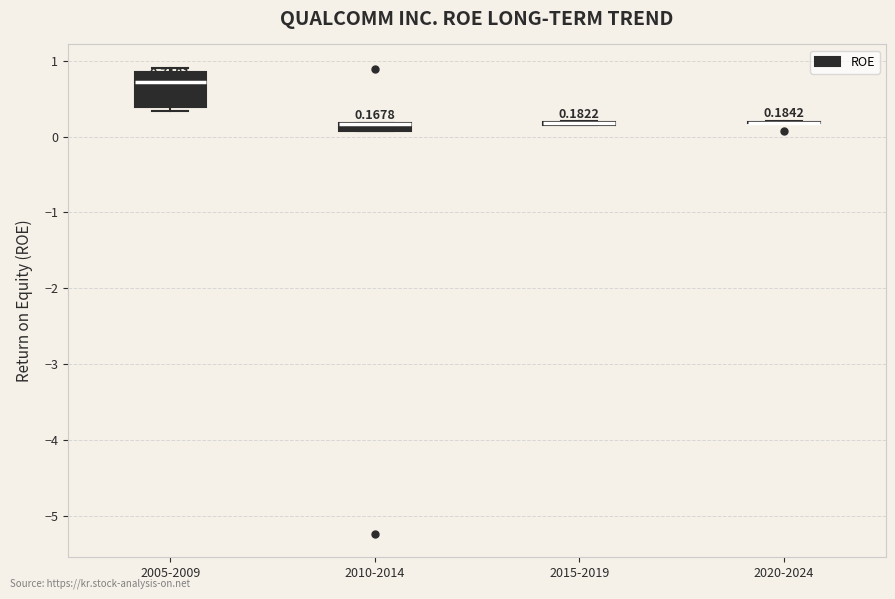

Comparing the boxes themselves (not the whiskers), which one is the tallest?

2005-2009